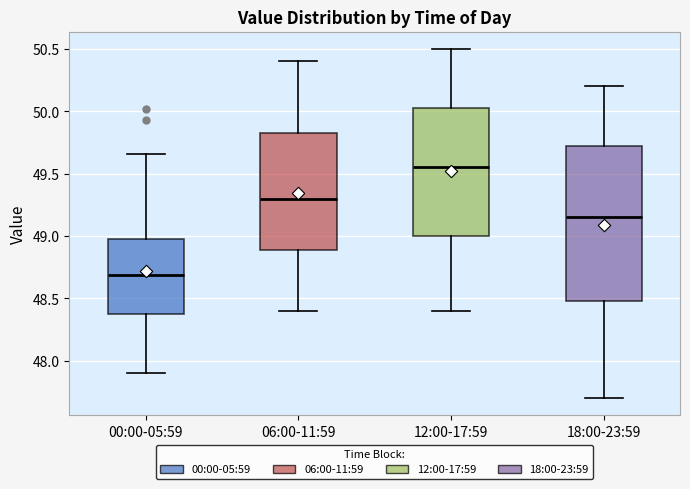

Reading left to right, read every box against the y-axis: the position of its median line, the range the box covers, and the ends of its whiskers. The values are not printed on the chart, so give them approximately, as read against the axis.

00:00-05:59: median 48.70, box 48.35 to 49.00, whiskers 47.90 to 49.65
06:00-11:59: median 49.30, box 48.90 to 49.85, whiskers 48.40 to 50.40
12:00-17:59: median 49.55, box 49.00 to 50.05, whiskers 48.40 to 50.50
18:00-23:59: median 49.15, box 48.50 to 49.75, whiskers 47.70 to 50.20